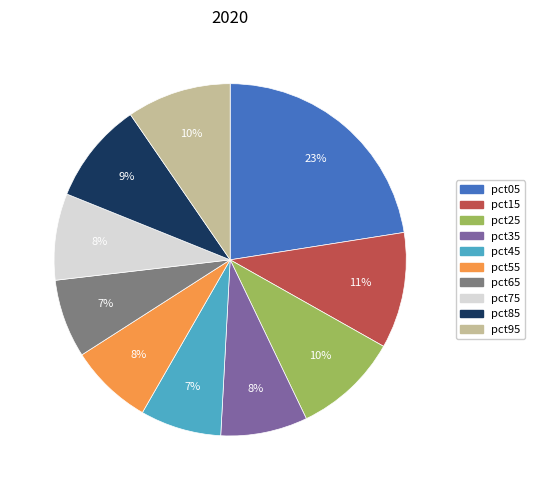

How many segments does this pie chart have?

10